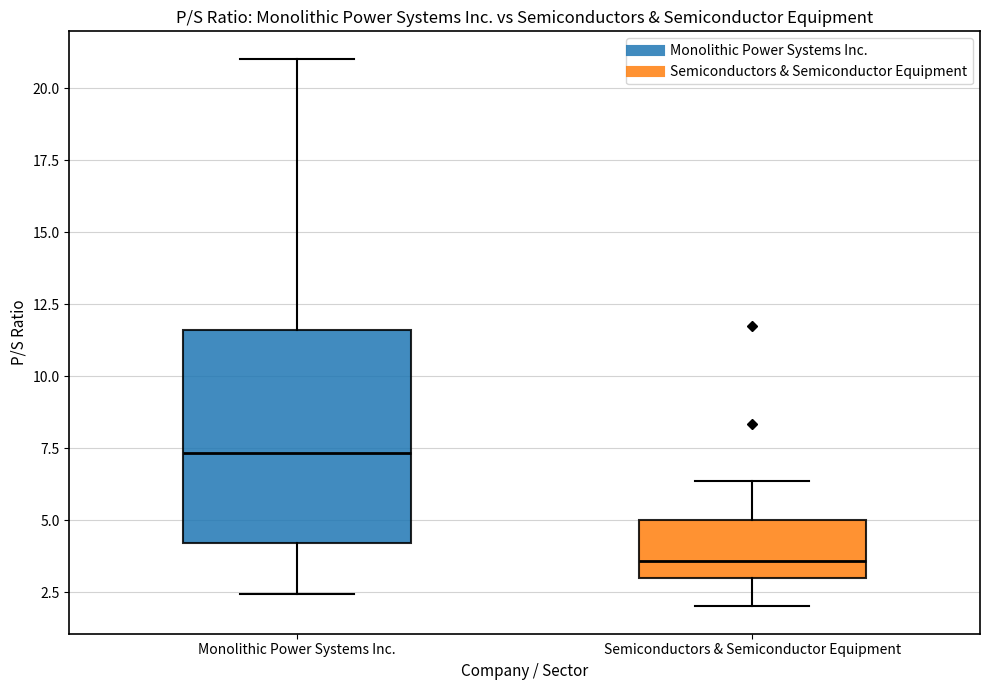

Reading left to right, read every box against the y-axis: the position of its median line, the range the box covers, and the ends of its whiskers. The values are not printed on the chart, so give them approximately, as read against the axis.

Monolithic Power Systems Inc.: median 7.5, box 4.0 to 11.5, whiskers 2.5 to 21.0
Semiconductors & Semiconductor Equipment: median 3.5, box 3.0 to 5.0, whiskers 2.0 to 6.5